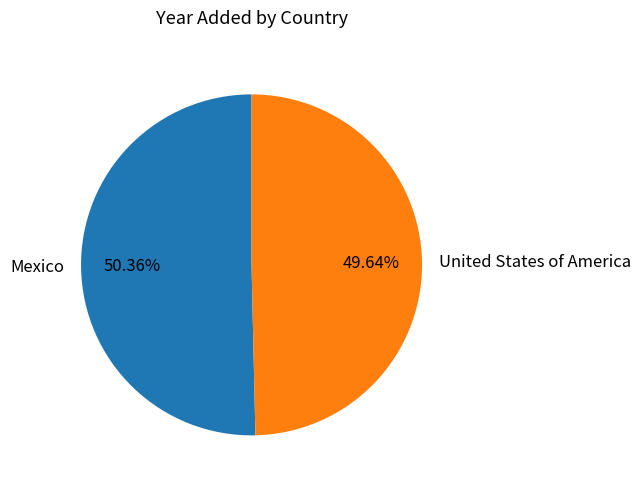

Rank the categories by value from lowest to highest.

United States of America, Mexico